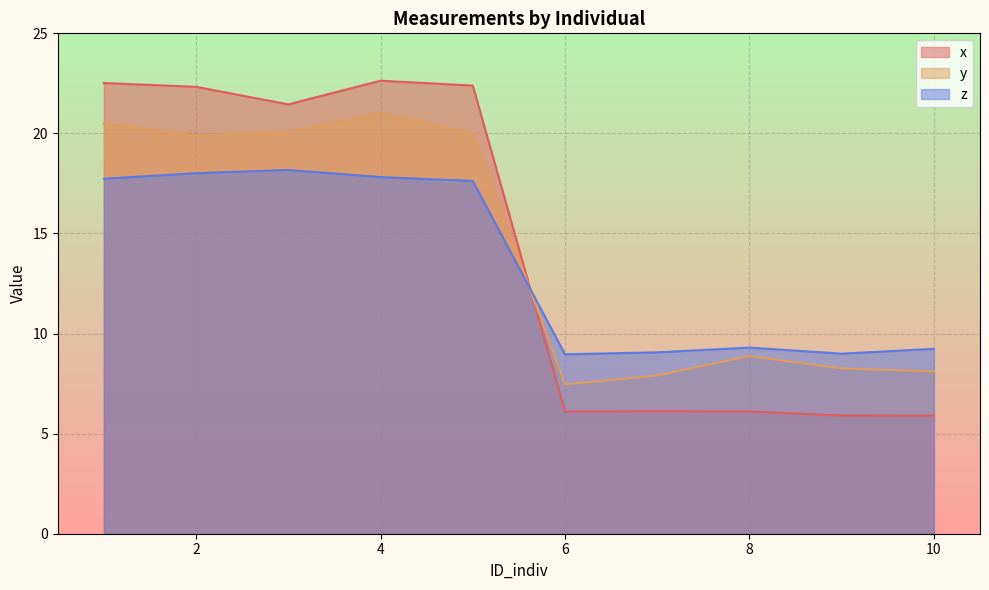

Where is z nearest to the value 13?

8